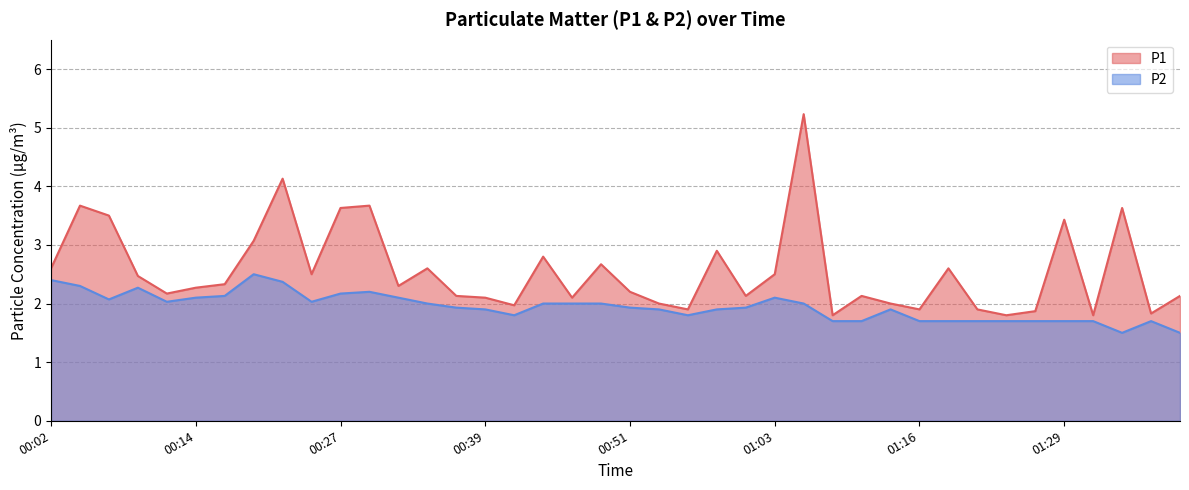

True or false: P2 and P1 intersect in this chart.

False